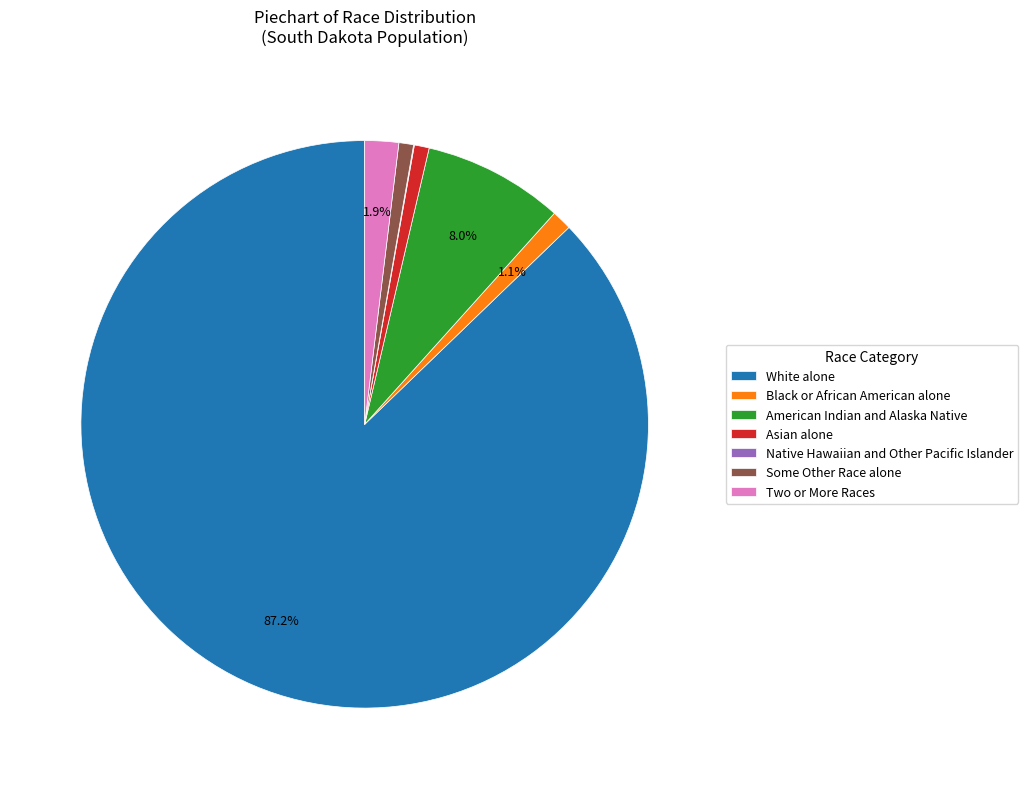

True or false: Black or African American alone accounts for 11% of the total.

False